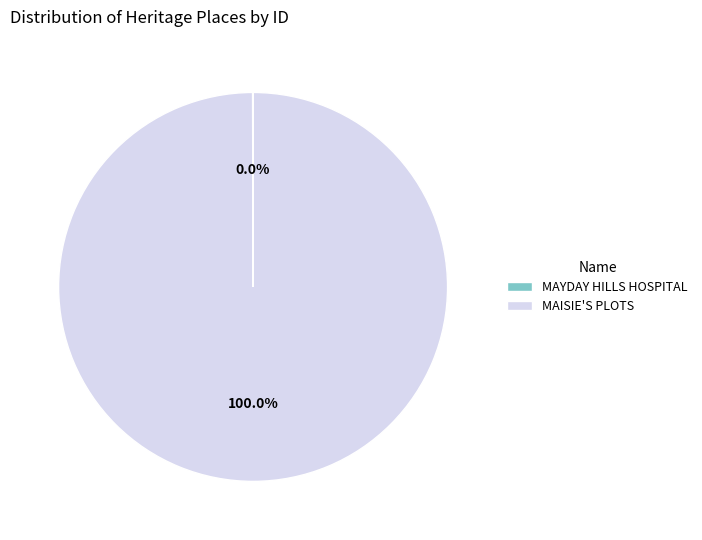

Which slice is the largest?

MAISIE'S PLOTS